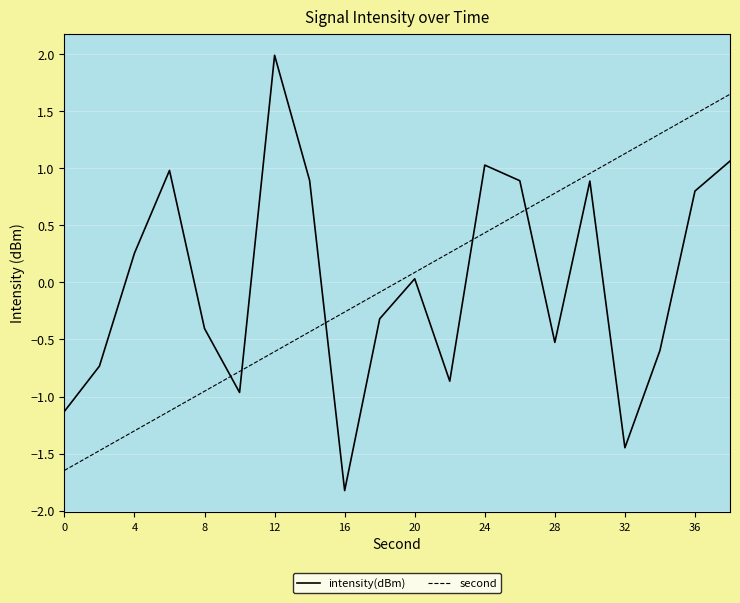

How many lines are shown in the chart?

2